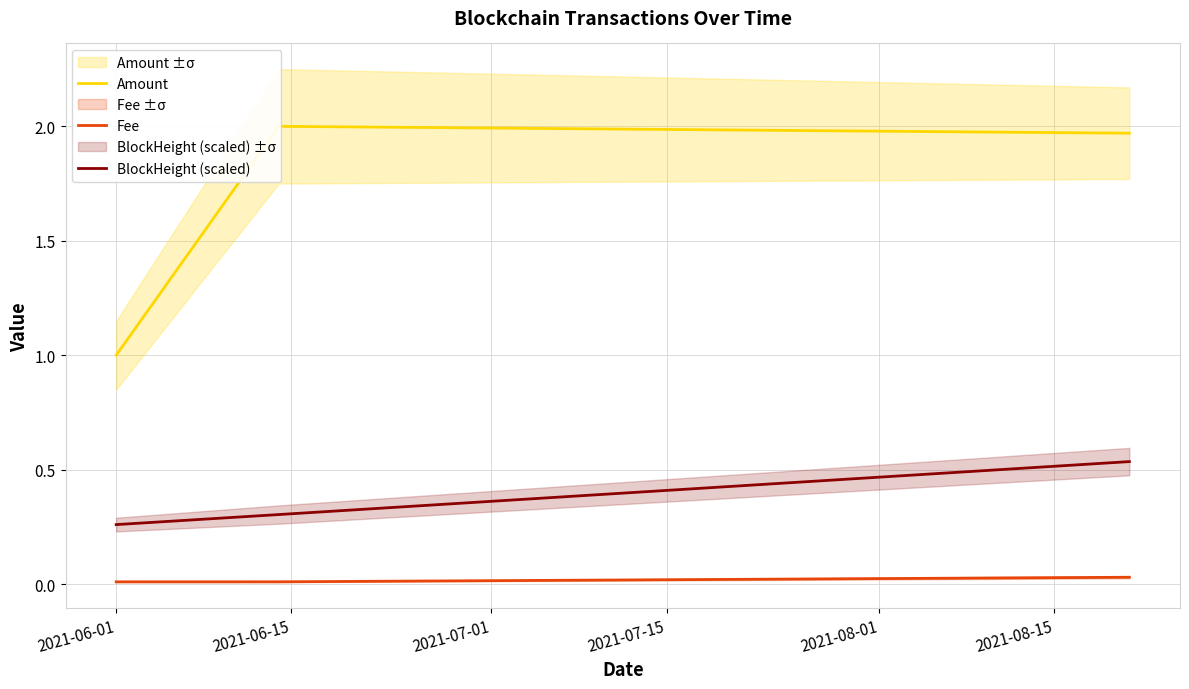

What is the average value of the BlockHeight (scaled) series?

0.4